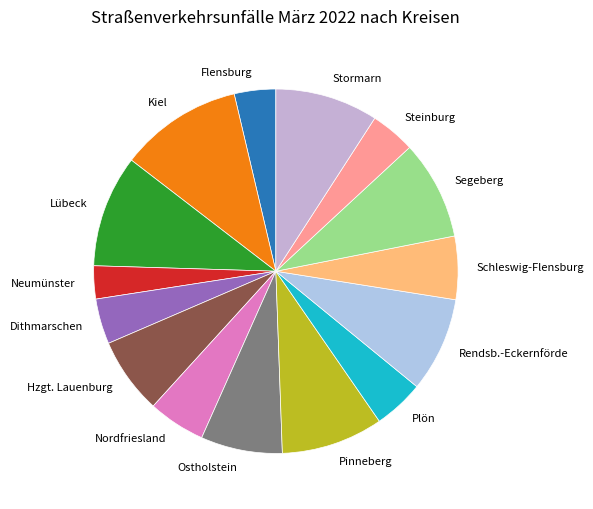

How many slices are in this pie chart?

15